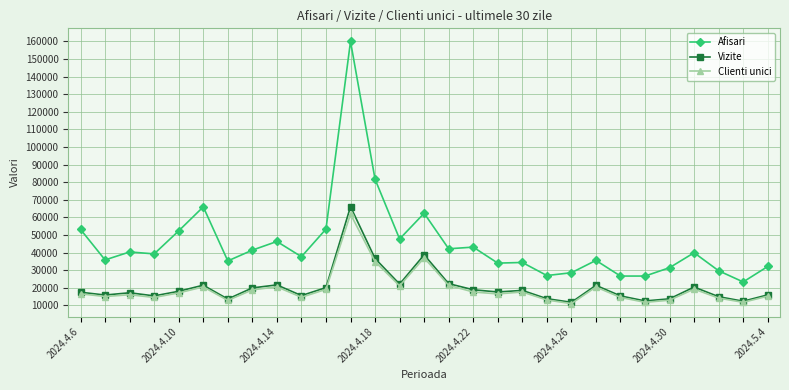

Does the chart have visible grid lines?

Yes